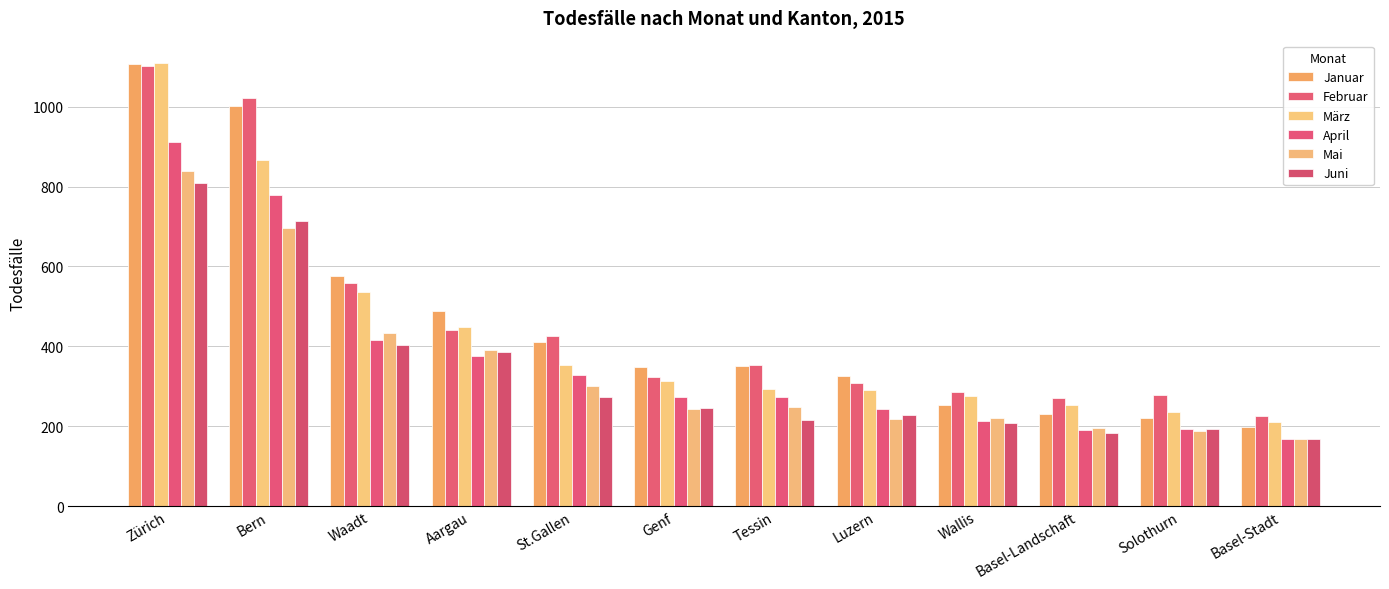

Reading left to right, list all the values displayed in this chart.

Januar: Zürich=1106	Bern=1002	Waadt=575	Aargau=488	St.Gallen=410	Genf=348	Tessin=350	Luzern=325	Wallis=253	Basel-Landschaft=231	Solothurn=220	Basel-Stadt=199
Februar: Zürich=1103	Bern=1022	Waadt=558	Aargau=441	St.Gallen=426	Genf=323	Tessin=352	Luzern=309	Wallis=285	Basel-Landschaft=271	Solothurn=279	Basel-Stadt=226
März: Zürich=1110	Bern=866	Waadt=535	Aargau=448	St.Gallen=353	Genf=313	Tessin=292	Luzern=290	Wallis=275	Basel-Landschaft=254	Solothurn=235	Basel-Stadt=211
April: Zürich=911	Bern=780	Waadt=415	Aargau=375	St.Gallen=329	Genf=272	Tessin=273	Luzern=244	Wallis=212	Basel-Landschaft=191	Solothurn=194	Basel-Stadt=169
Mai: Zürich=839	Bern=697	Waadt=433	Aargau=391	St.Gallen=300	Genf=242	Tessin=249	Luzern=219	Wallis=220	Basel-Landschaft=196	Solothurn=189	Basel-Stadt=167
Juni: Zürich=810	Bern=715	Waadt=403	Aargau=385	St.Gallen=272	Genf=246	Tessin=215	Luzern=228	Wallis=208	Basel-Landschaft=184	Solothurn=194	Basel-Stadt=169